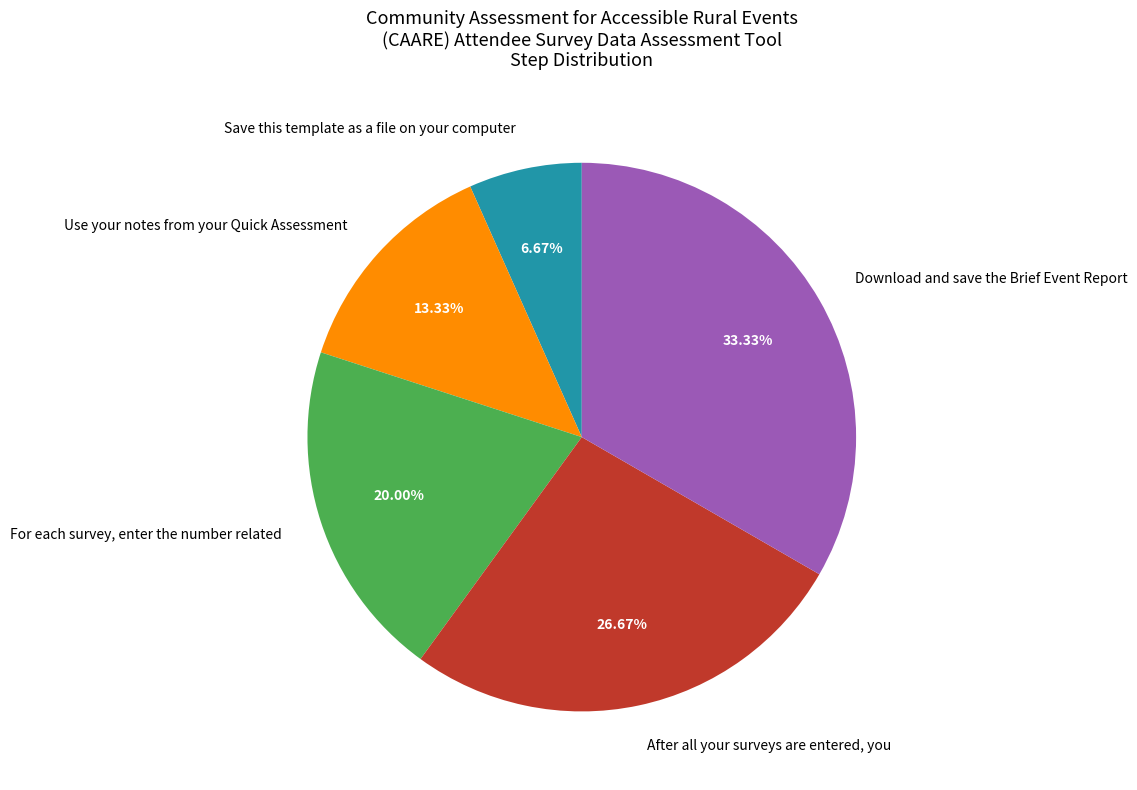

What portion of the pie excludes Save this template as a file on your computer?

93.3%